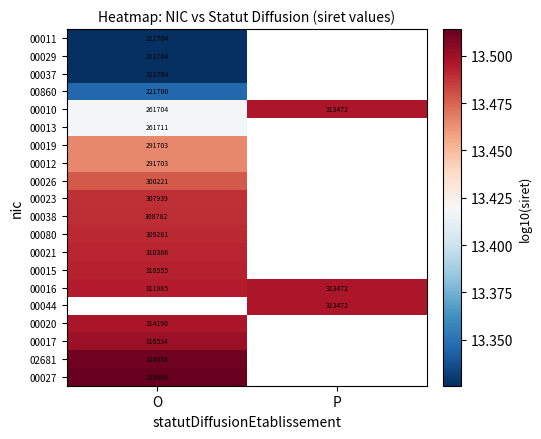

Is the value of 00013 at O greater than the value of 00021 at O?

No